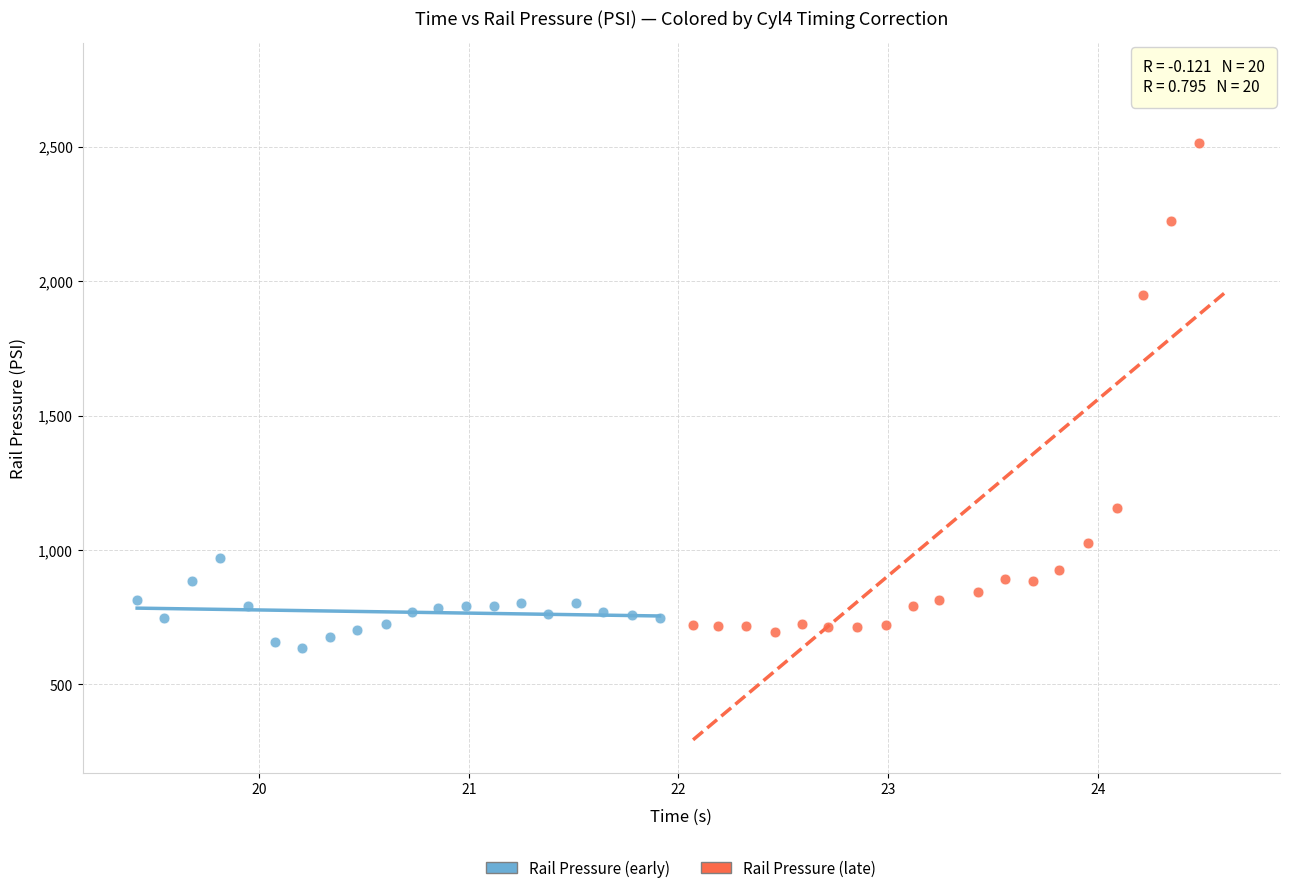

Which series has the largest Y range (max minus min)?

Rail Pressure (late)